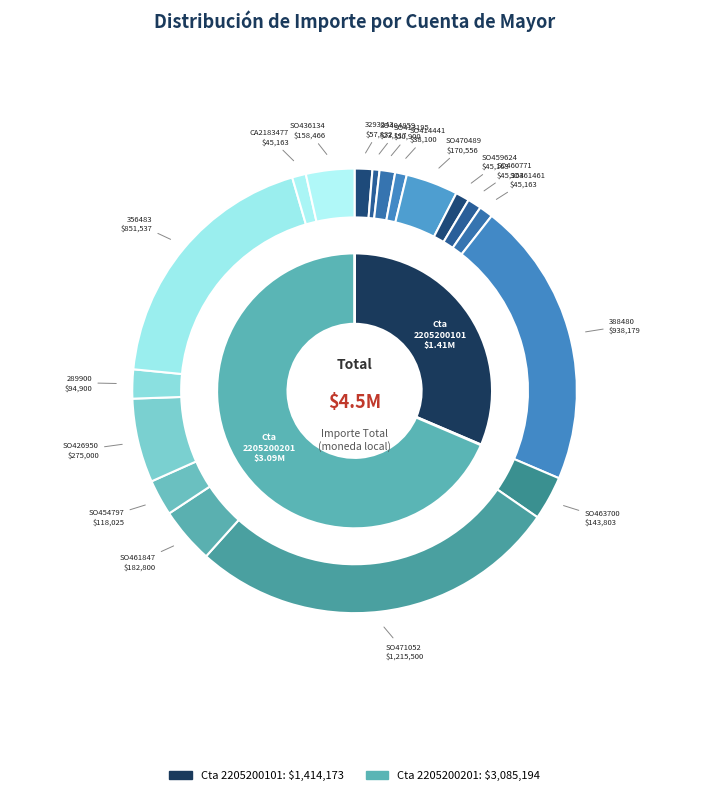

True or false: 289900 accounts for 2% of the total.

True